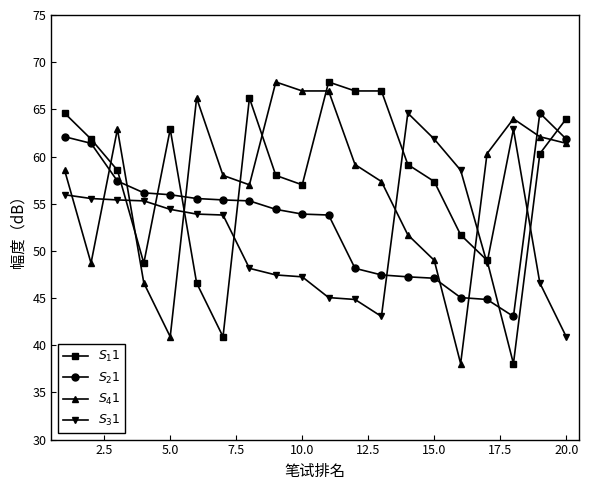

How many times do $S_41$ and $S_11$ cross each other?

8